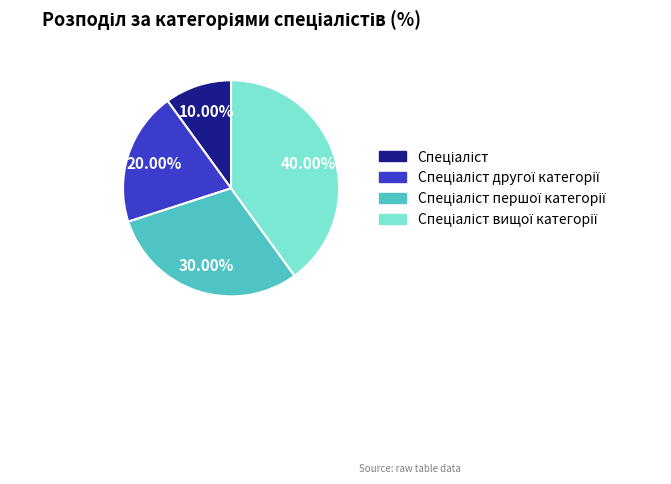

How many segments does this pie chart have?

4